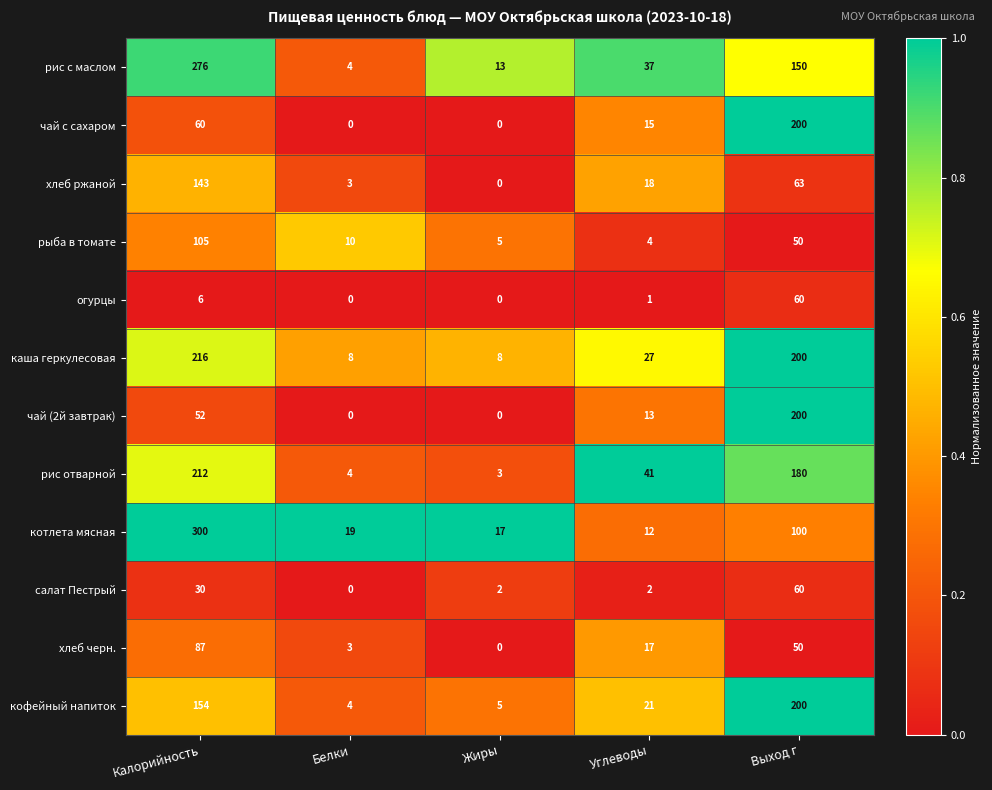

What is the greatest value displayed?

300